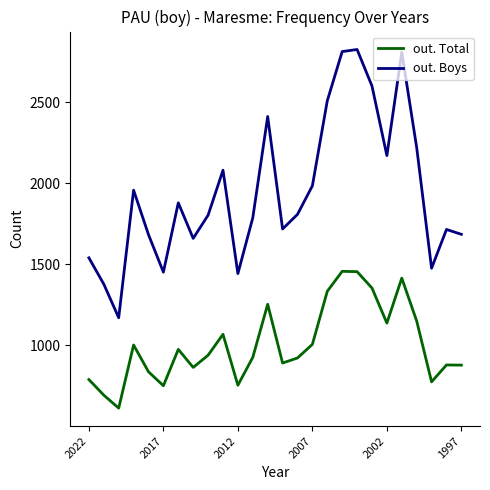

Rank the series by their average value, from highest to lowest.

out. Boys, out. Total